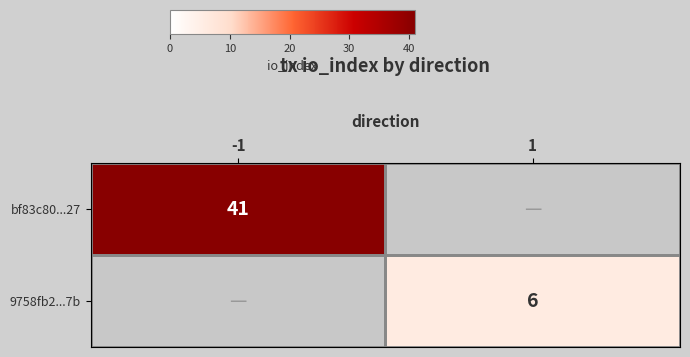

Which category has the highest value across all series?

-1